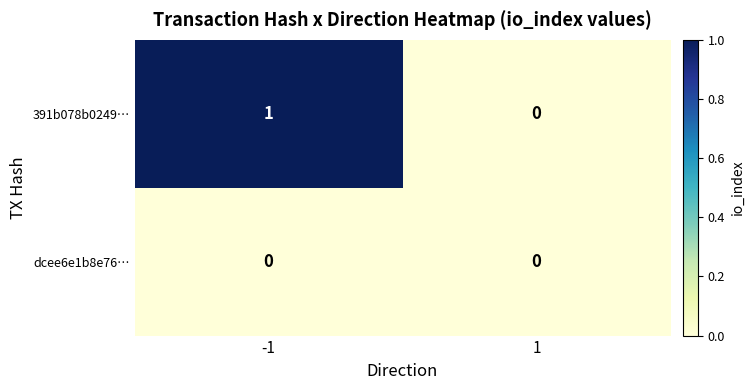

Which series has the widest spread of values?

391b078b0249…